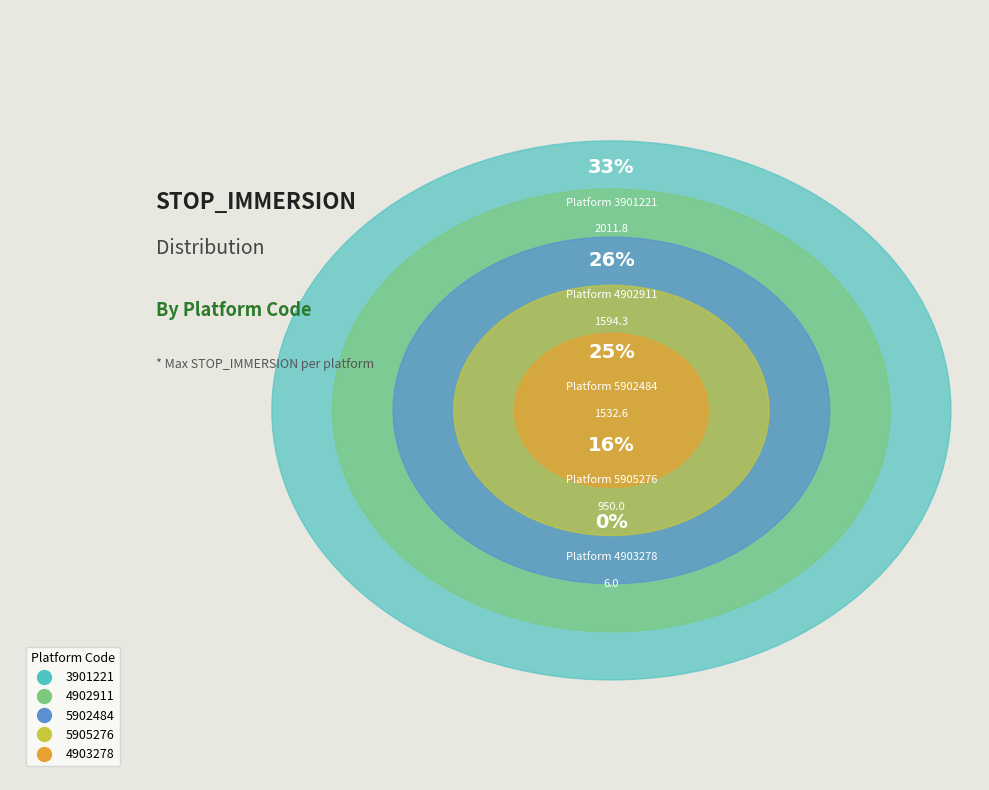

Is it true that 4903278 is 1% of the pie?

False